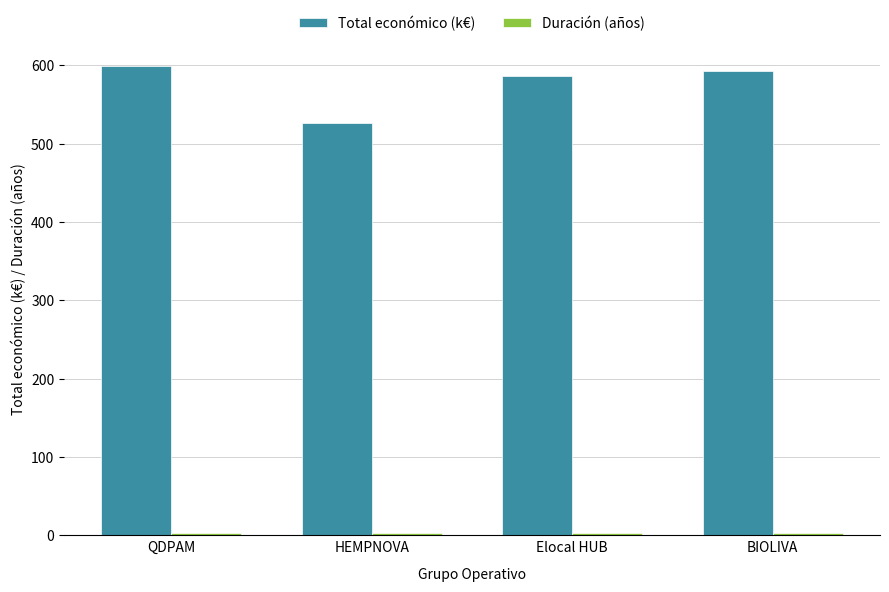

What is the smallest value displayed?

3.0